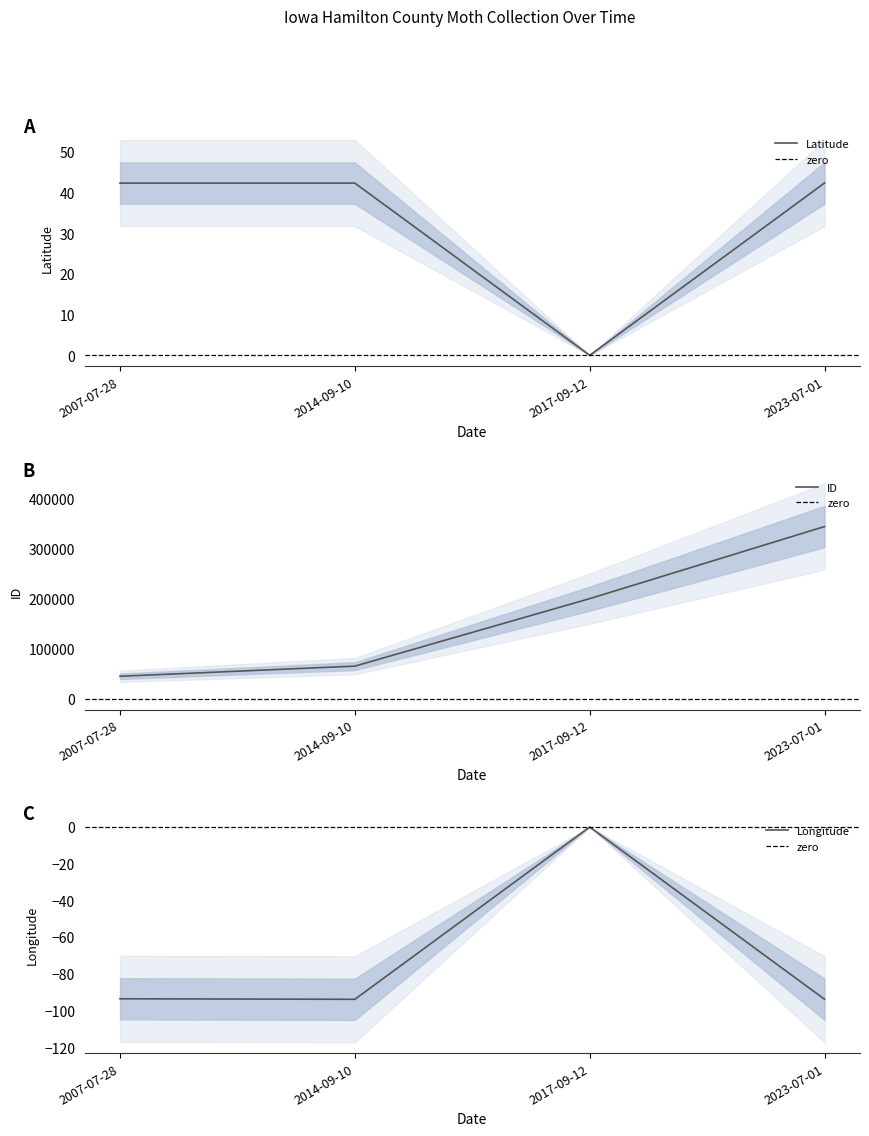

What is the difference between the ID values at 2007-07-28 and 2017-09-12?

155300